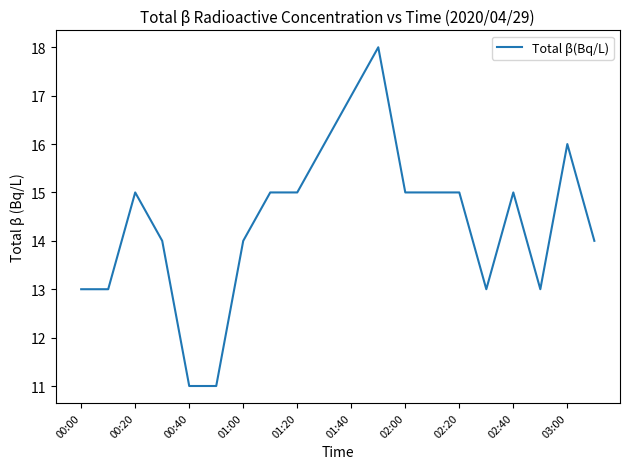

What is the smallest value displayed?

11